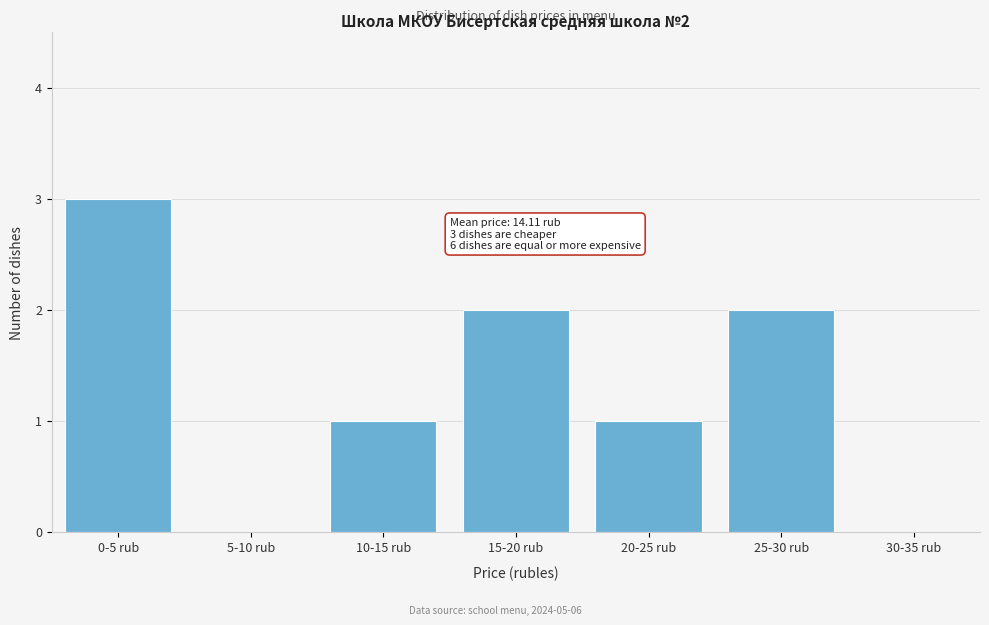

Reading right to left, what are all the values shown in this chart?

30-35 rub=0	25-30 rub=2	20-25 rub=1	15-20 rub=2	10-15 rub=1	5-10 rub=0	0-5 rub=3